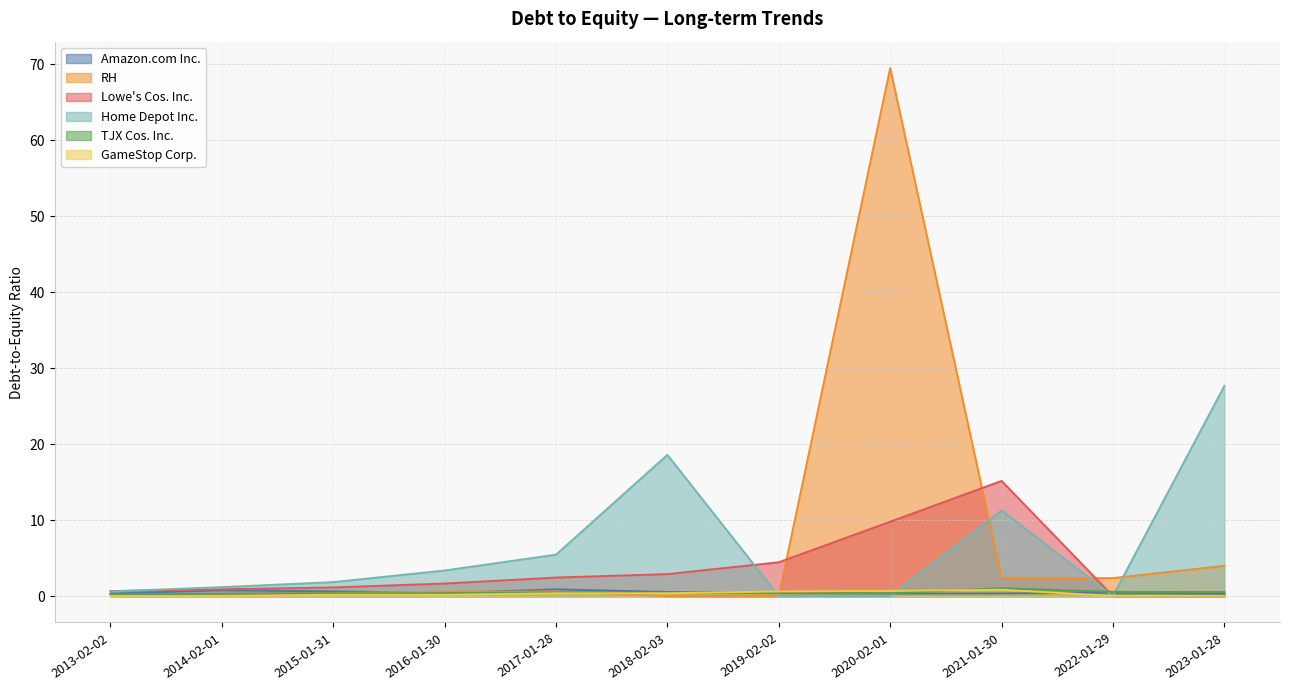

Reading left to right, what are all the values shown in this chart?

Amazon.com Inc.: 2013-02-02=0.3	2014-02-01=0.8	2015-01-31=0.6	2016-01-30=0.4	2017-01-28=0.9	2018-02-03=0.5	2019-02-02=0.4	2020-02-01=0.3	2021-01-30=0.3	2022-01-29=0.5	2023-01-28=0.3
RH: 2013-02-02=0.2	2014-02-01=0.2	2015-01-31=0.4	2016-01-30=0.6	2017-01-28=0.6	2018-02-03=0.0	2019-02-02=0.0	2020-02-01=69.5	2021-01-30=2.4	2022-01-29=2.4	2023-01-28=4.0
Lowe's Cos. Inc.: 2013-02-02=0.7	2014-02-01=0.9	2015-01-31=1.1	2016-01-30=1.6	2017-01-28=2.4	2018-02-03=2.9	2019-02-02=4.5	2020-02-01=9.8	2021-01-30=15.2	2022-01-29=0.0	2023-01-28=0.0
Home Depot Inc.: 2013-02-02=0.6	2014-02-01=1.2	2015-01-31=1.8	2016-01-30=3.4	2017-01-28=5.5	2018-02-03=18.6	2019-02-02=0.0	2020-02-01=0.0	2021-01-30=11.3	2022-01-29=0.0	2023-01-28=27.6
TJX Cos. Inc.: 2013-02-02=0.2	2014-02-01=0.3	2015-01-31=0.4	2016-01-30=0.4	2017-01-28=0.5	2018-02-03=0.4	2019-02-02=0.4	2020-02-01=0.4	2021-01-30=1.0	2022-01-29=0.6	2023-01-28=0.5
GameStop Corp.: 2013-02-02=0.0	2014-02-01=0.0	2015-01-31=0.2	2016-01-30=0.2	2017-01-28=0.4	2018-02-03=0.4	2019-02-02=0.6	2020-02-01=0.7	2021-01-30=0.8	2022-01-29=0.0	2023-01-28=0.0